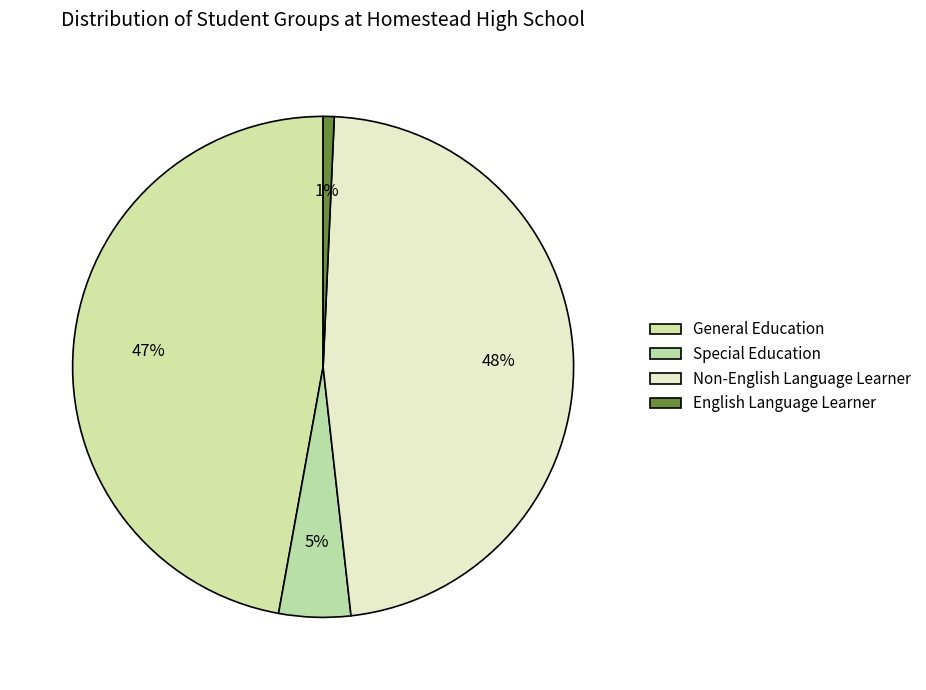

What is the total percentage of Non-English Language Learner and English Language Learner?

48.2%